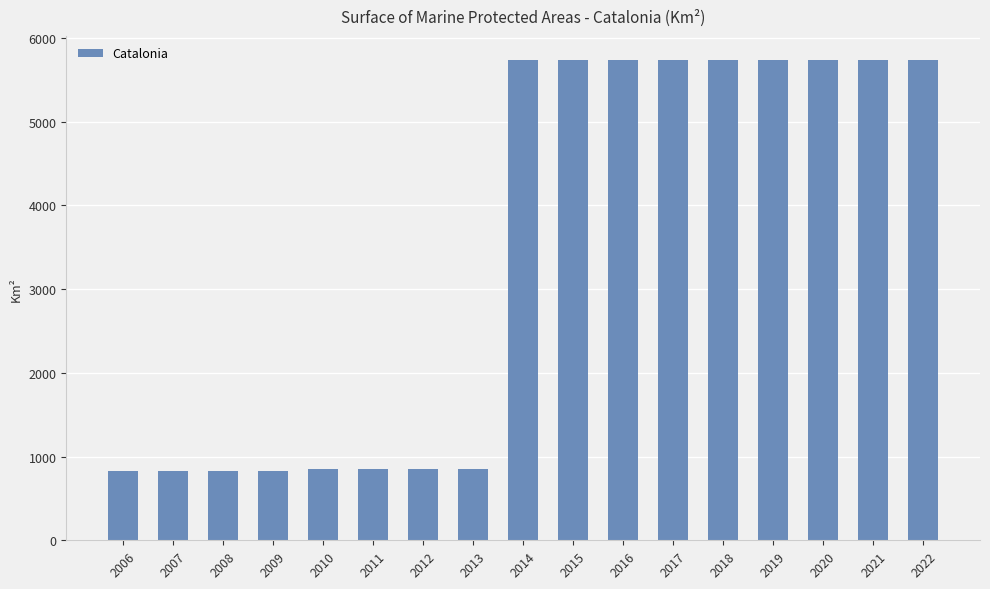

Count the number of data series in this chart.

1